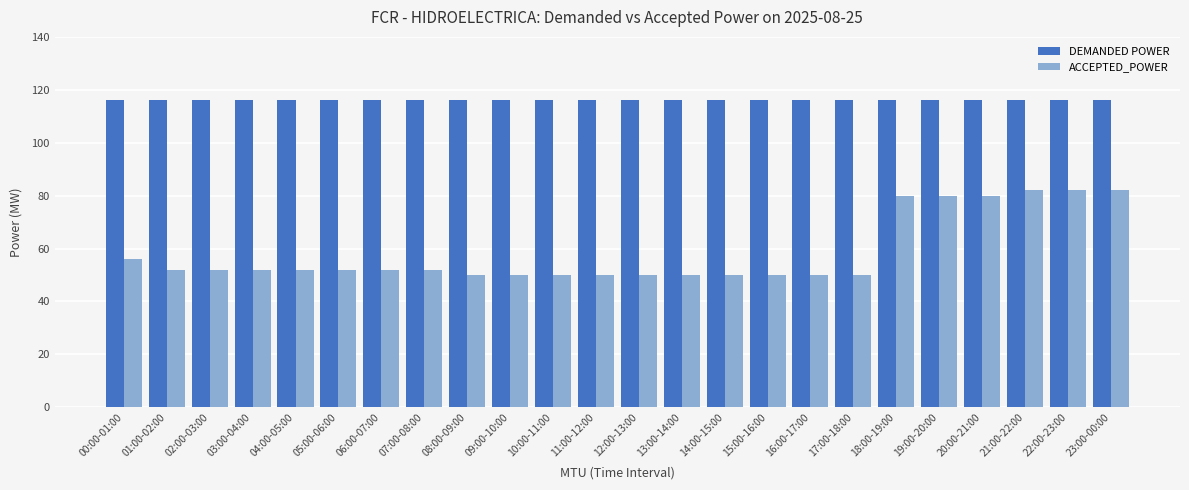

True or false: ACCEPTED_POWER has a value of 50 at 13:00-14:00.

True